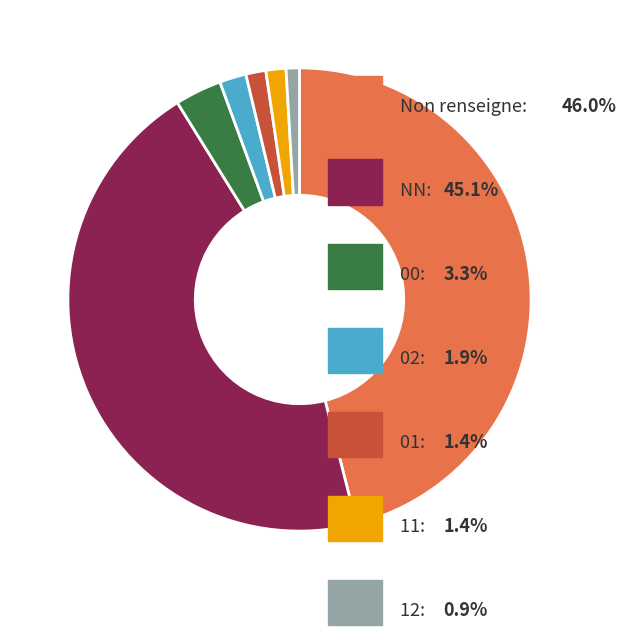

Is there any slice that represents more than half of the pie?

No